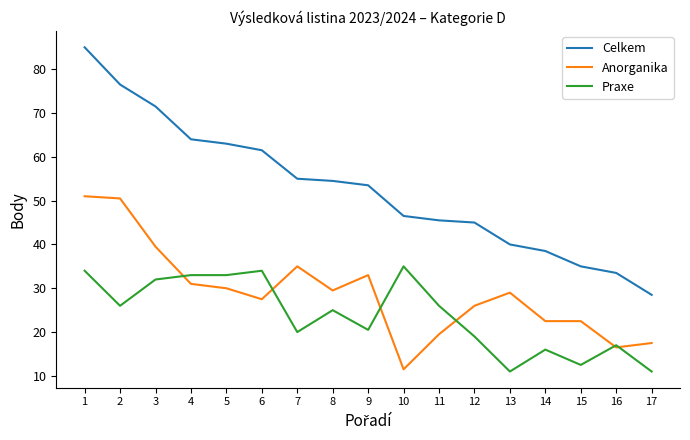

Reading right to left, what are all the values shown in this chart?

Celkem: 28.5	33.5	35.0	38.5	40.0	45.0	45.5	46.5	53.5	54.5	55.0	61.5	63.0	64.0	71.5	76.5	85.0
Anorganika: 17.5	16.5	22.5	22.5	29.0	26.0	19.5	11.5	33.0	29.5	35.0	27.5	30.0	31.0	39.5	50.5	51.0
Praxe: 11.0	17.0	12.5	16.0	11.0	19.0	26.0	35.0	20.5	25.0	20.0	34.0	33.0	33.0	32.0	26.0	34.0